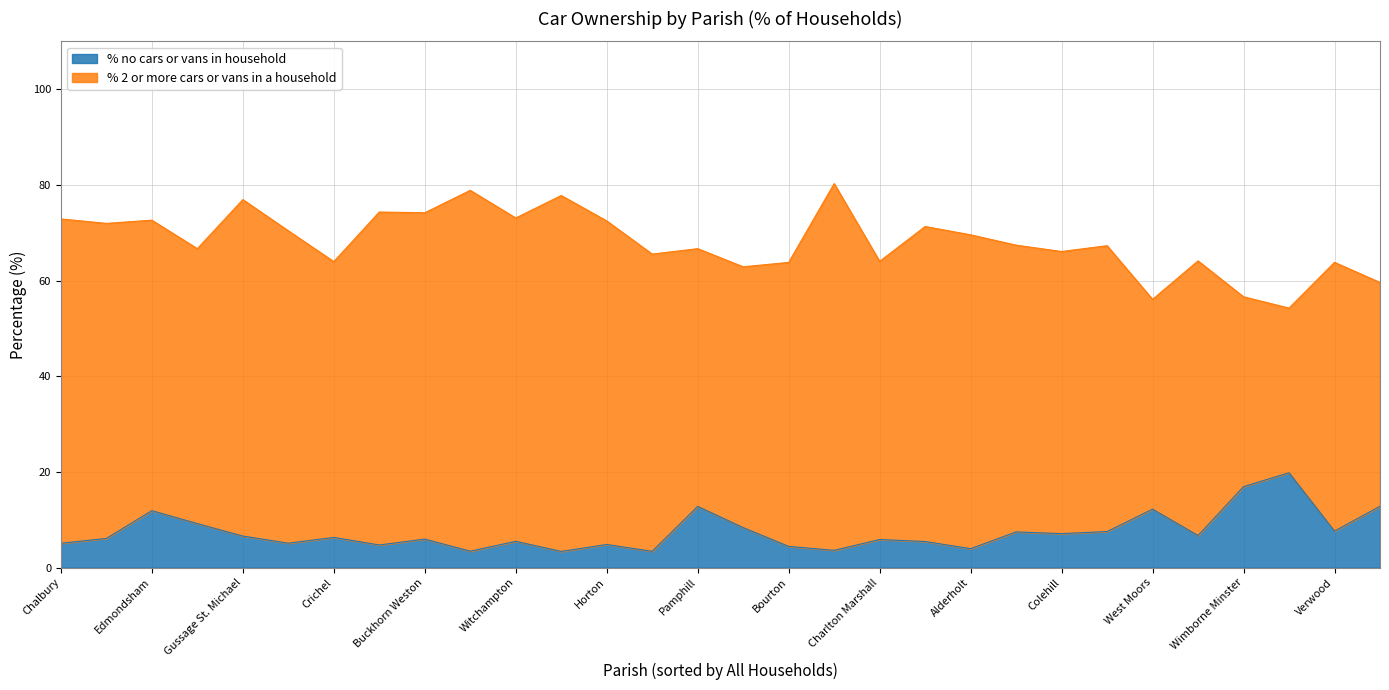

Rank the series at Bourton from highest to lowest value.

% 2 or more cars or vans in a household, % no cars or vans in household